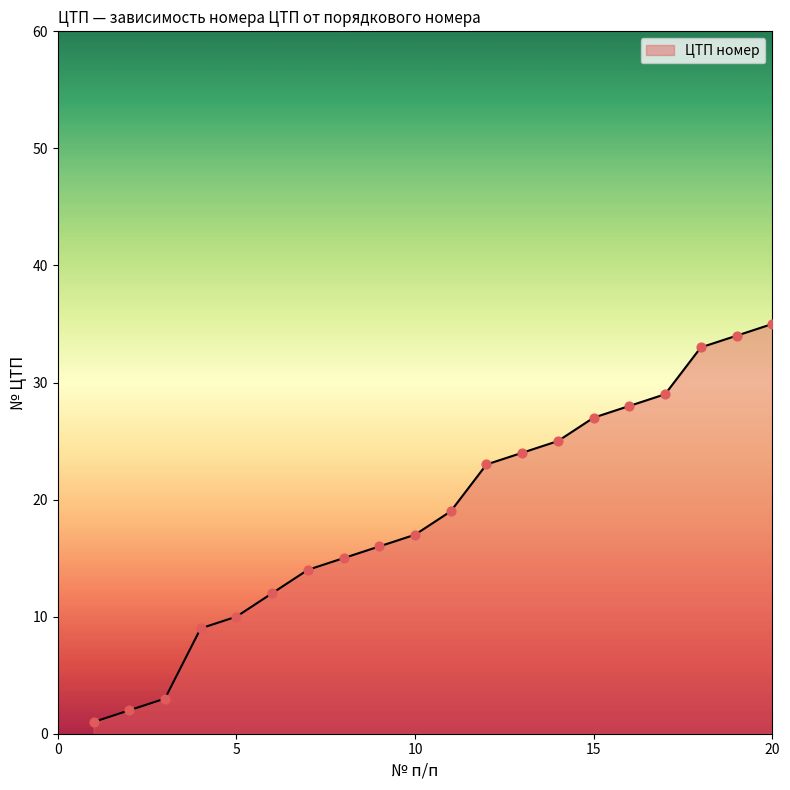

What is the difference between the maximum and minimum values?

34